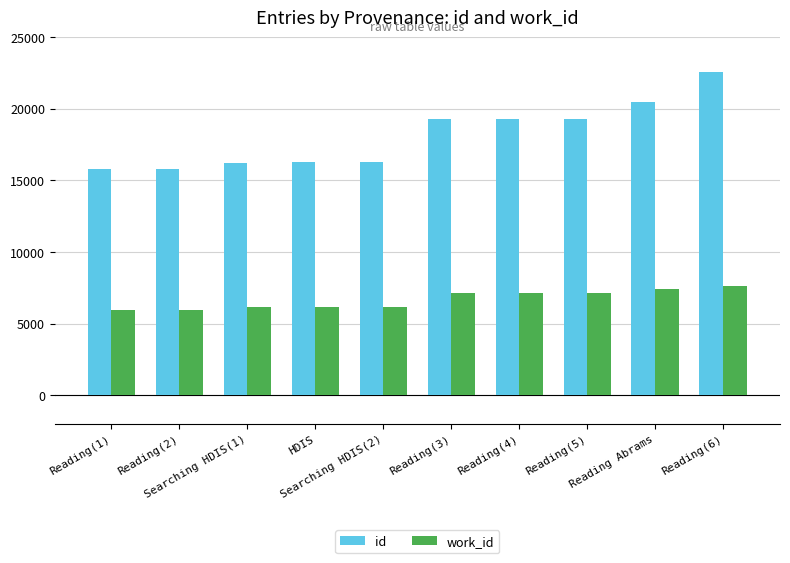

What is the sum of all id values?

181348